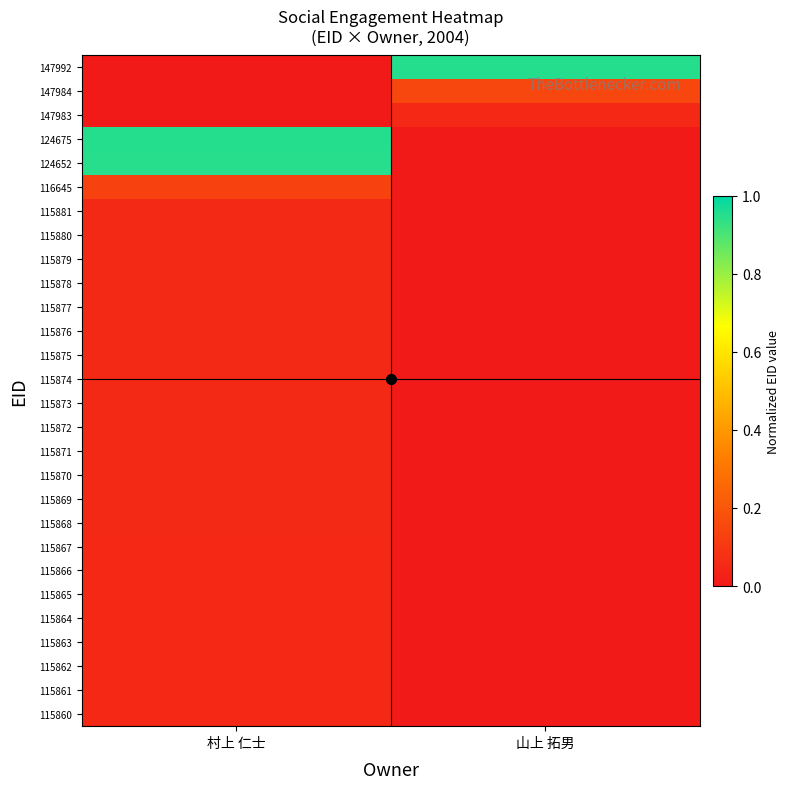

Reading left to right, what are all the values shown in this chart?

115860: 村上 仁士=0.1	山上 拓男=0.0
115861: 村上 仁士=0.1	山上 拓男=0.0
115862: 村上 仁士=0.1	山上 拓男=0.0
115863: 村上 仁士=0.1	山上 拓男=0.0
115864: 村上 仁士=0.1	山上 拓男=0.0
115865: 村上 仁士=0.1	山上 拓男=0.0
115866: 村上 仁士=0.1	山上 拓男=0.0
115867: 村上 仁士=0.1	山上 拓男=0.0
115868: 村上 仁士=0.1	山上 拓男=0.0
115869: 村上 仁士=0.1	山上 拓男=0.0
115870: 村上 仁士=0.1	山上 拓男=0.0
115871: 村上 仁士=0.1	山上 拓男=0.0
115872: 村上 仁士=0.1	山上 拓男=0.0
115873: 村上 仁士=0.1	山上 拓男=0.0
115874: 村上 仁士=0.1	山上 拓男=0.0
115875: 村上 仁士=0.1	山上 拓男=0.0
115876: 村上 仁士=0.1	山上 拓男=0.0
115877: 村上 仁士=0.1	山上 拓男=0.0
115878: 村上 仁士=0.1	山上 拓男=0.0
115879: 村上 仁士=0.1	山上 拓男=0.0
115880: 村上 仁士=0.1	山上 拓男=0.0
115881: 村上 仁士=0.1	山上 拓男=0.0
116645: 村上 仁士=0.1	山上 拓男=0.0
124652: 村上 仁士=0.9	山上 拓男=0.0
124675: 村上 仁士=0.9	山上 拓男=0.0
147983: 村上 仁士=0.0	山上 拓男=0.1
147984: 村上 仁士=0.0	山上 拓男=0.1
147992: 村上 仁士=0.0	山上 拓男=0.9